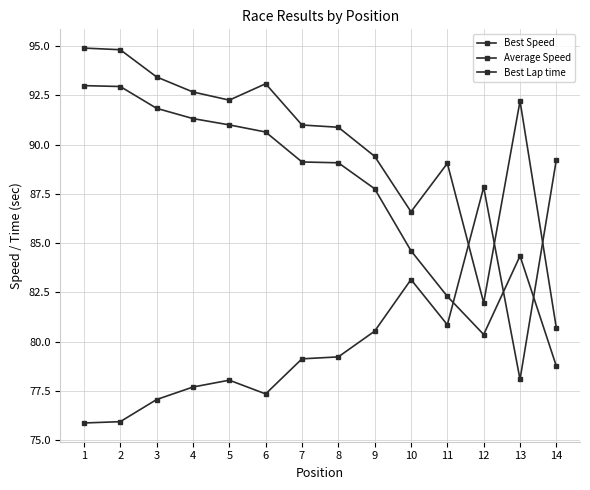

Between 2 and 10, which series saw the biggest shift?

Average Speed